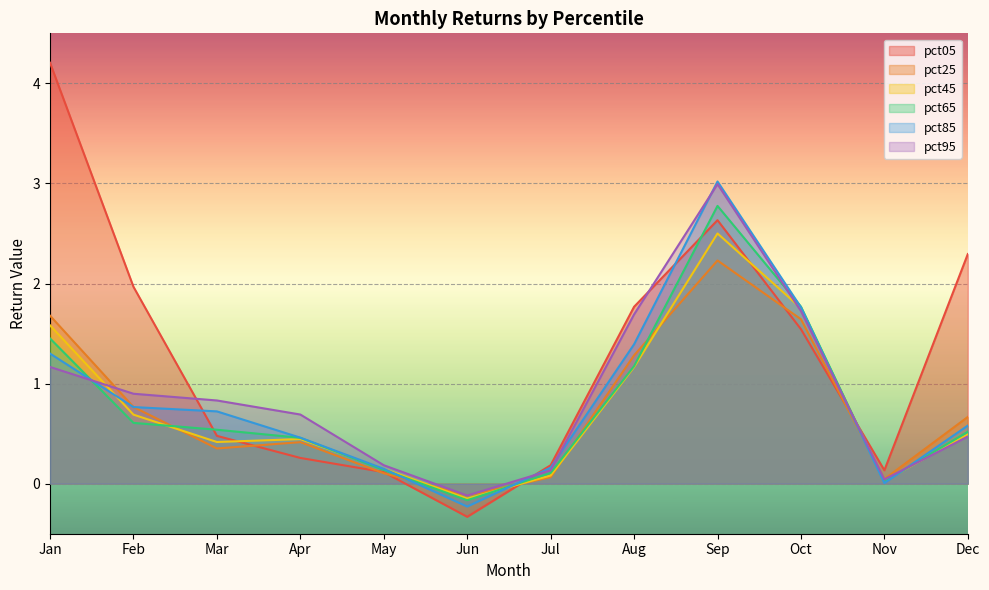

True or false: pct95 has more than 2 points higher than both neighbors.

False